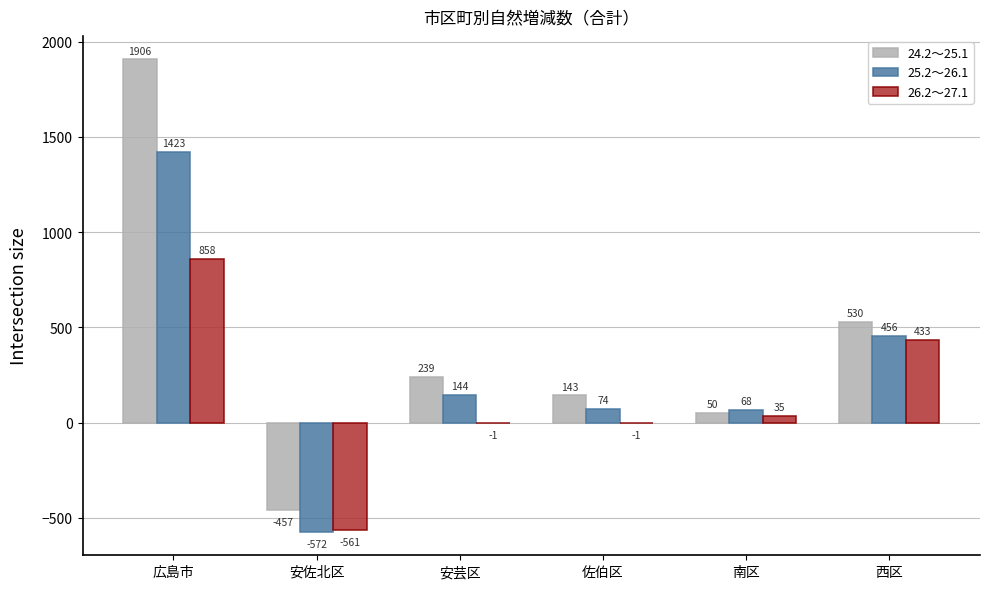

What is the total value across all series at 南区?

153